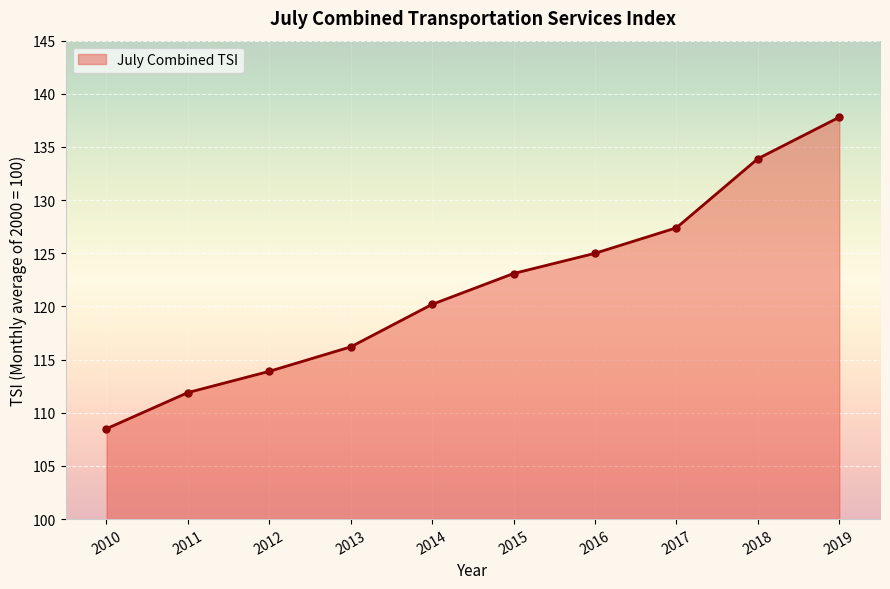

Count the number of categories in the chart.

10